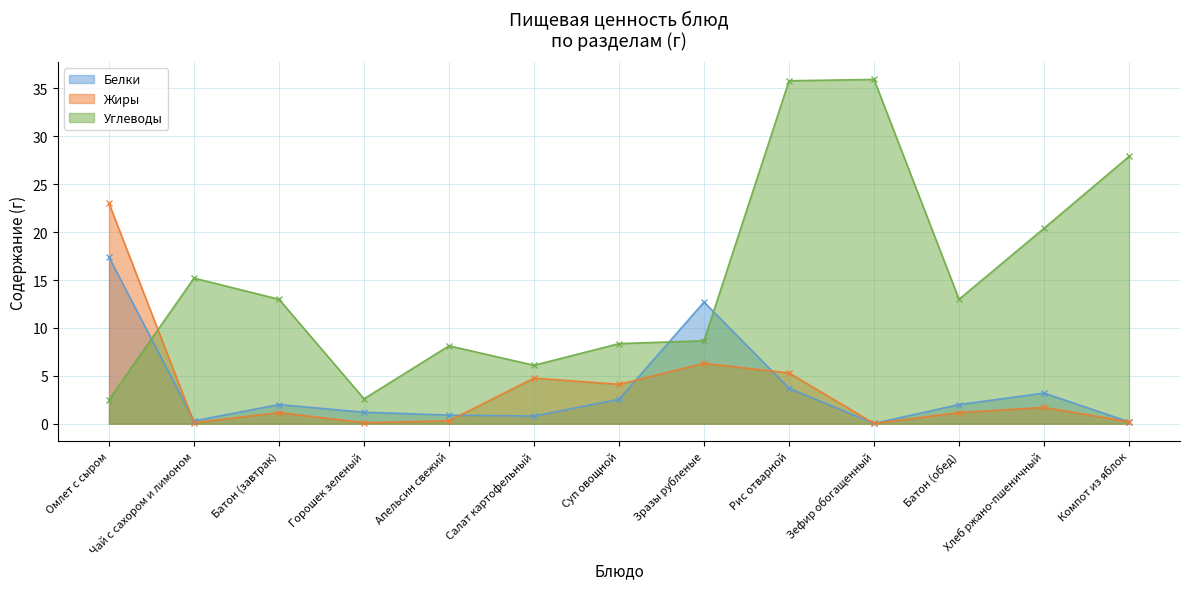

List the labels in order of Жиры value, smallest first.

Зефир обогащенный, Чай с сахором и лимоном, Горошек зеленый, Компот из яблок, Апельсин свежий, Батон (завтрак), Батон (обед), Хлеб ржано-пшеничный, Суп овощной, Салат картофельный, Рис отварной, Зразы рубленые, Омлет с сыром